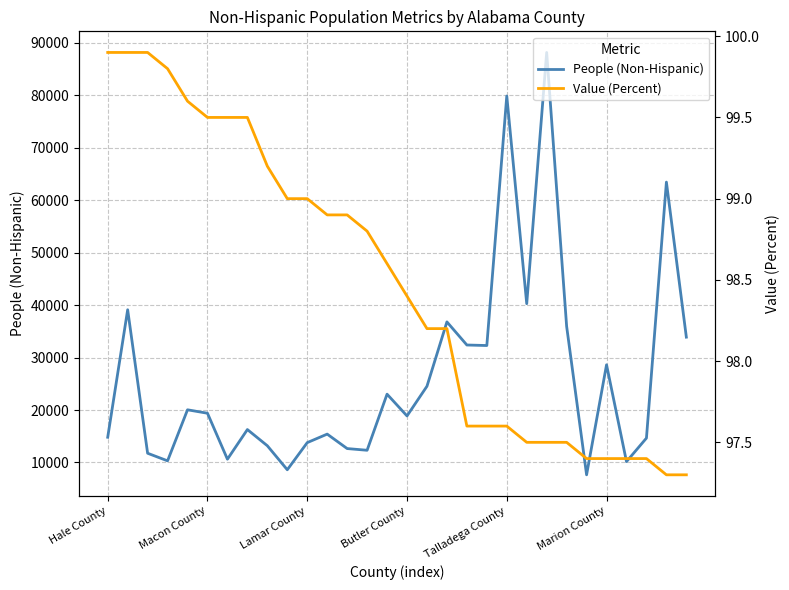

Reading left to right, transcribe all the data shown in this chart.

People (Non-Hispanic): 14808.0	39110.0	11762.0	10314.0	20042.0	19387.0	10628.0	16276.0	13189.0	8614.0	13786.0	15409.0	12654.0	12330.0	23020.0	18873.0	24533.0	36797.0	32391.0	32292.0	79846.0	40268.0	88149.0	35953.0	7650.0	28621.0	10168.0	14648.0	63439.0	33888.0
Value (Percent): 99.9	99.9	99.9	99.8	99.6	99.5	99.5	99.5	99.2	99.0	99.0	98.9	98.9	98.8	98.6	98.4	98.2	98.2	97.6	97.6	97.6	97.5	97.5	97.5	97.4	97.4	97.4	97.4	97.3	97.3